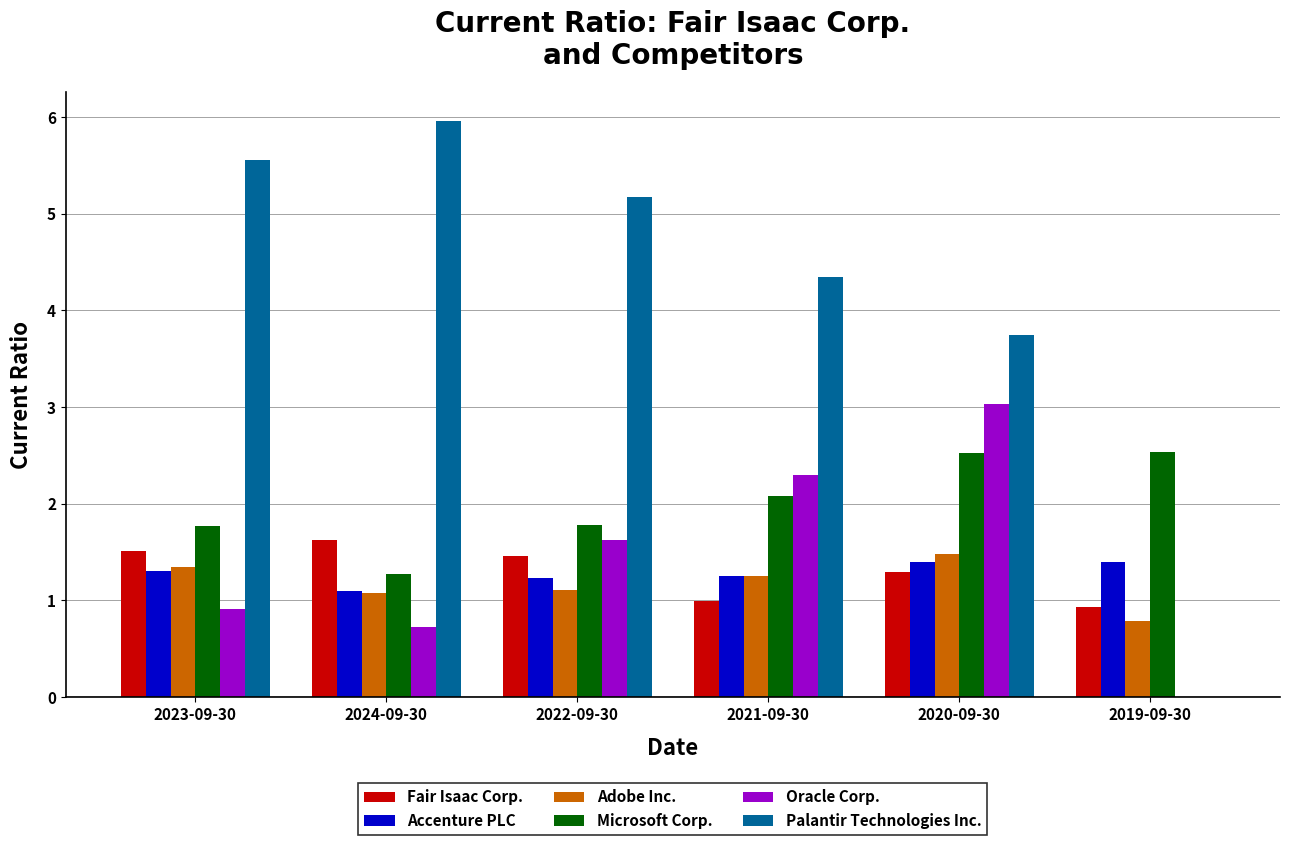

Does the chart contain stacked bars?

No